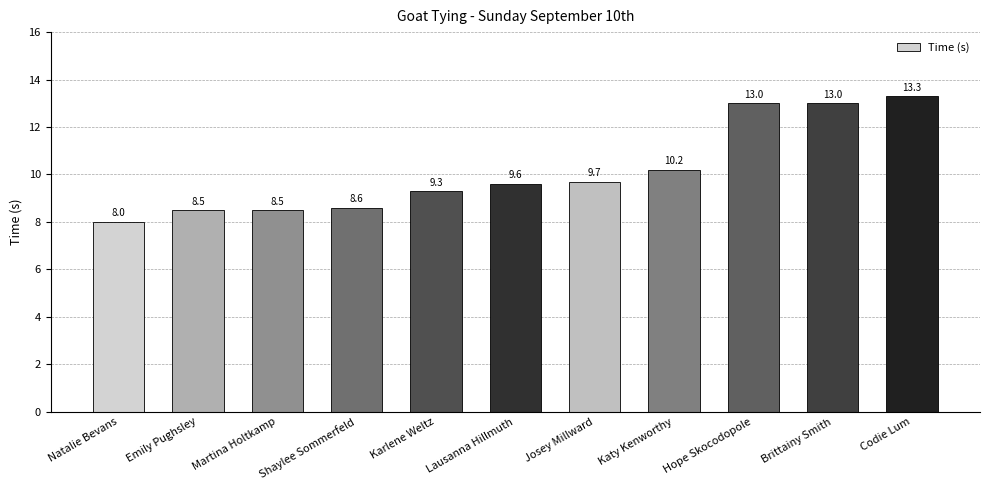

Where is the data nearest to the value 10?

Katy Kenworthy